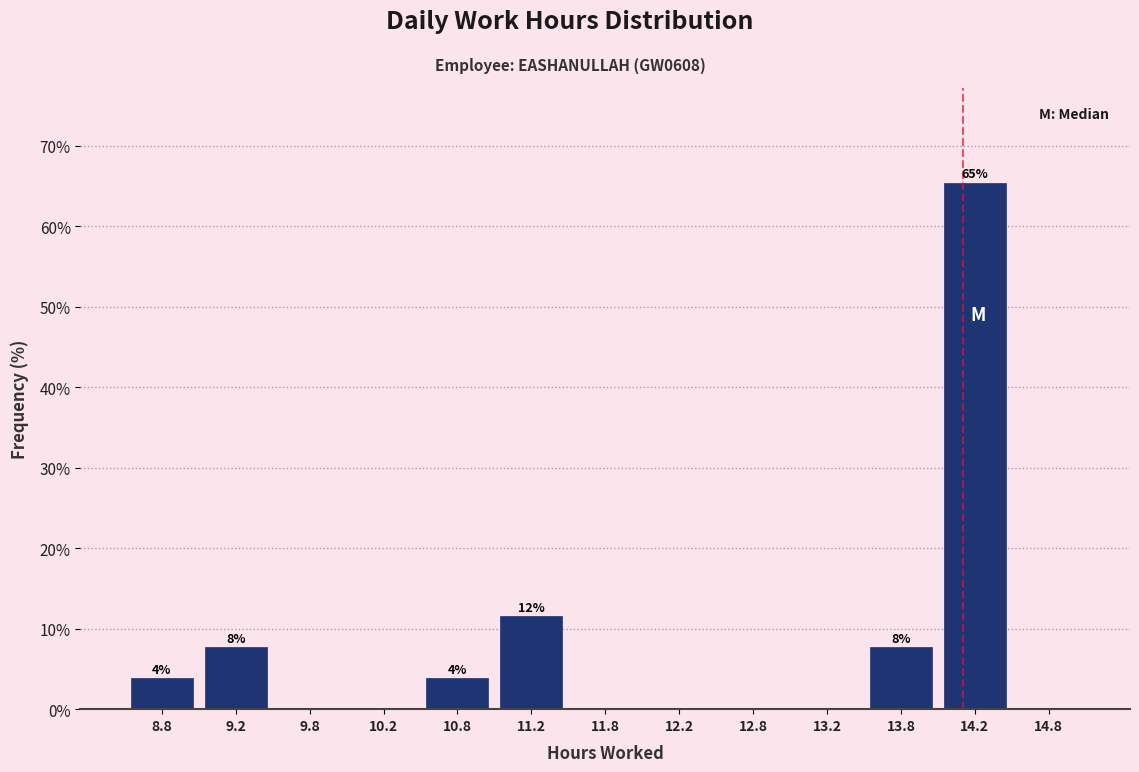

Which range on the x-axis has the tallest bar?

14.0 to 14.5